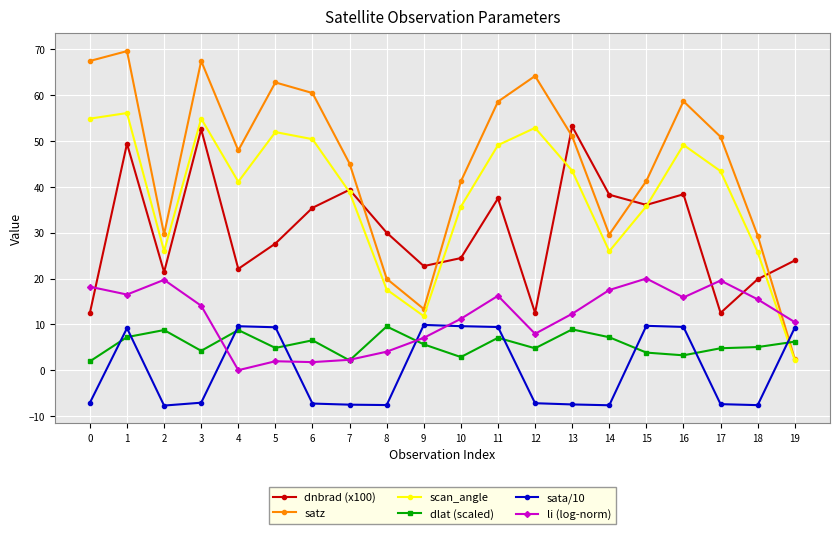

Is it true that sata/10 equals -7.1 at 0?

True